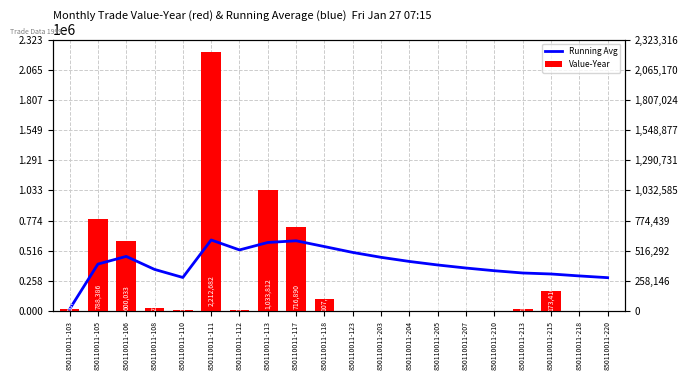

At how many categories does at least one series exceed 1223569?

1